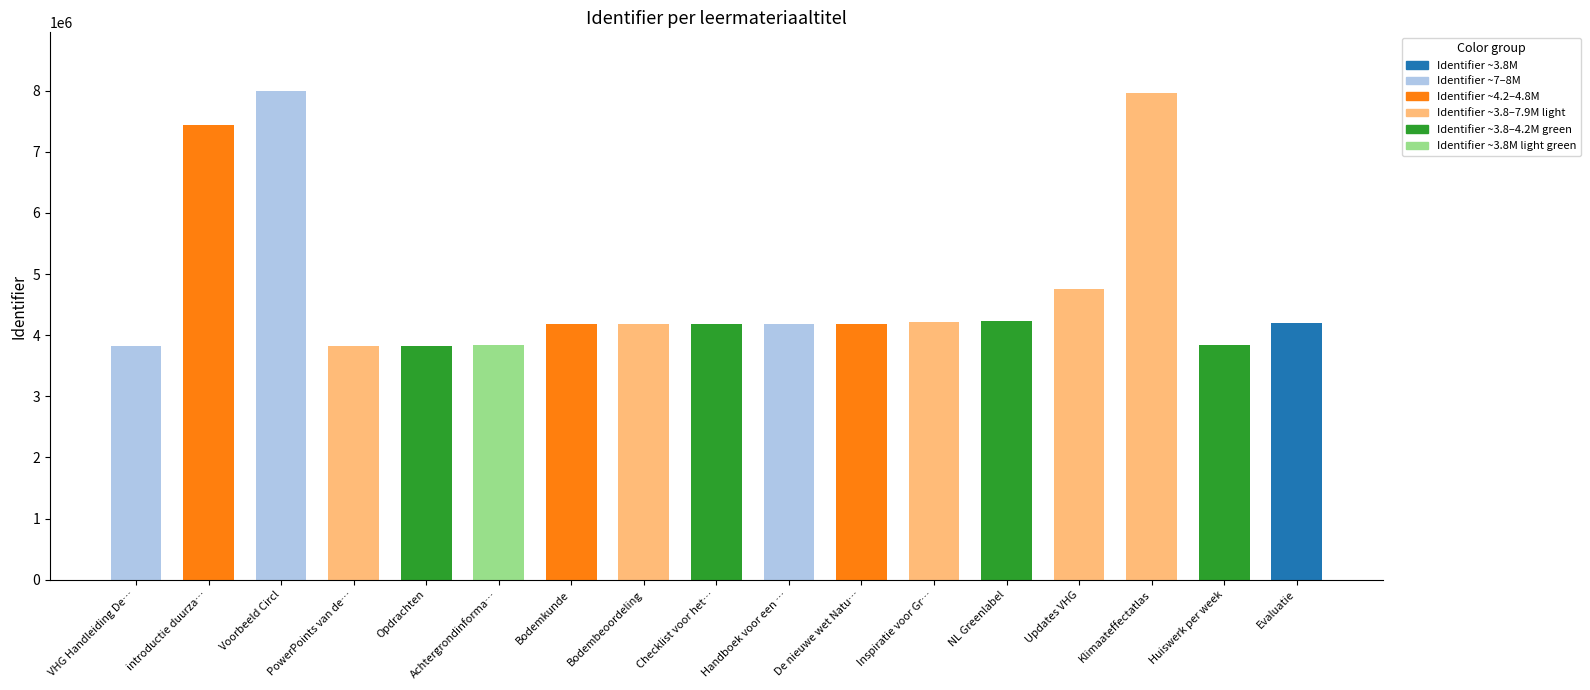

What is the change in value from Bodemkunde to Evaluatie?

+23064